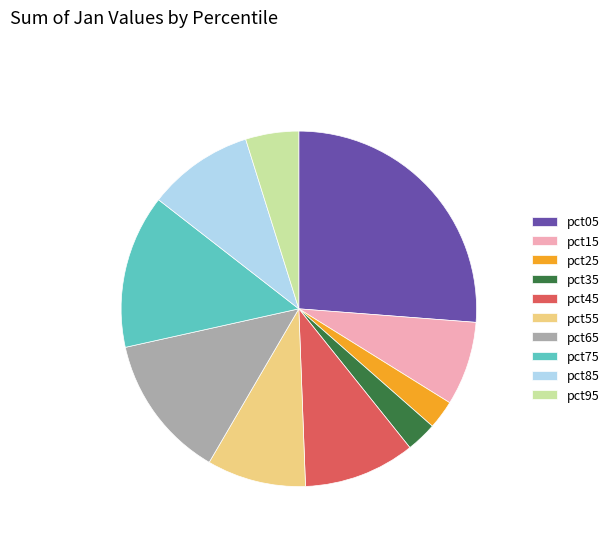

Which has a higher value, pct35 or pct65?

pct65